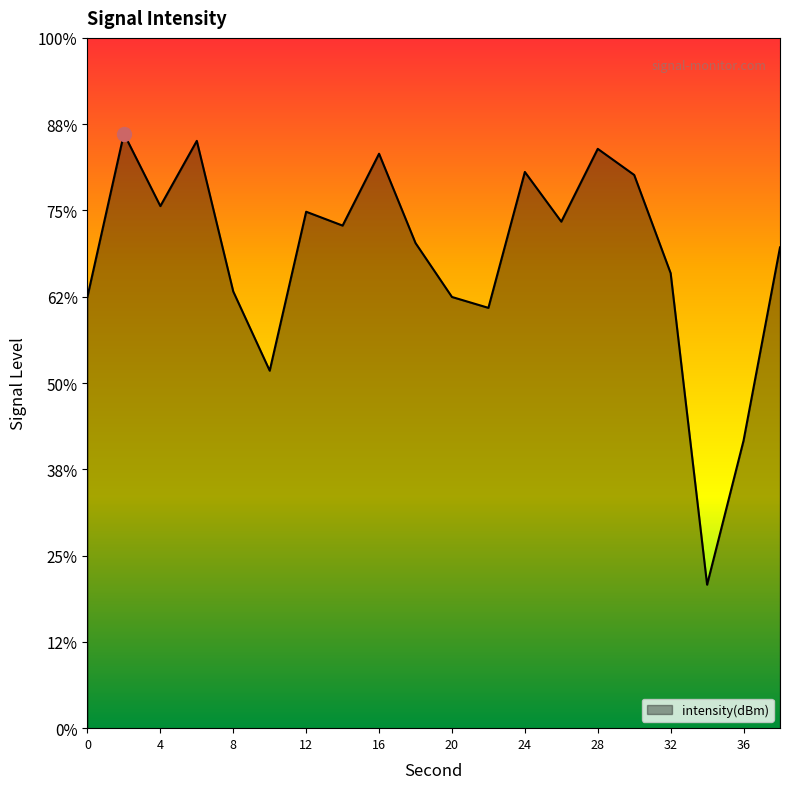

The chart shows a value of -37.6 at 36. True or false?

False